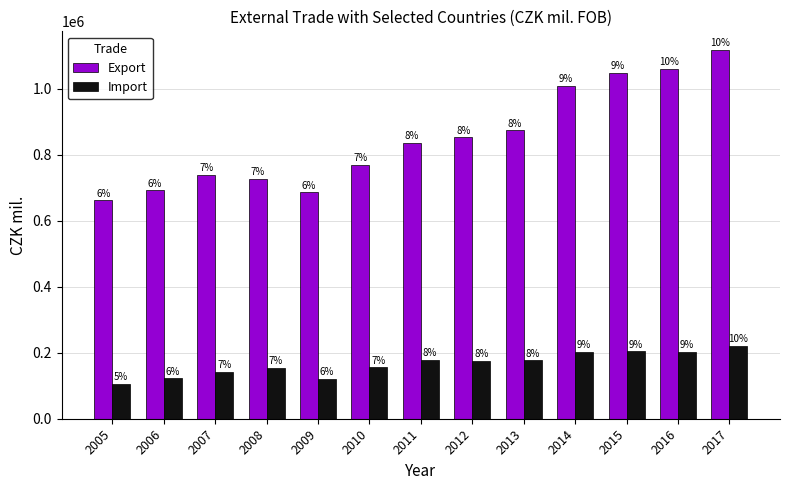

What is the difference between the second highest and second lowest values in the Export series?

373683